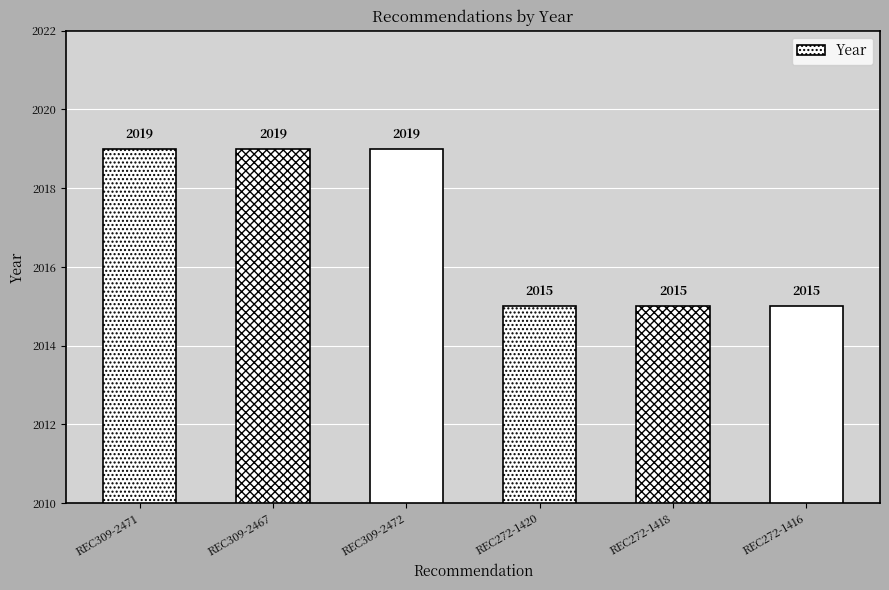

Does the chart contain any negative values?

No